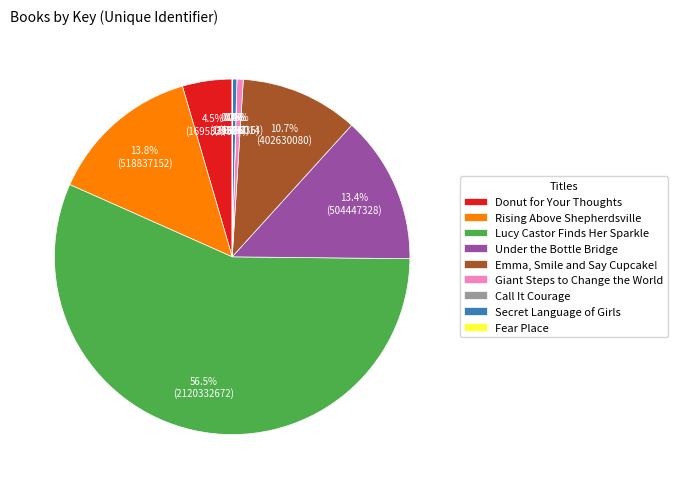

To the nearest percent, what is the combined percentage of Under the Bottle Bridge and Emma, Smile and Say Cupcake!?

24%